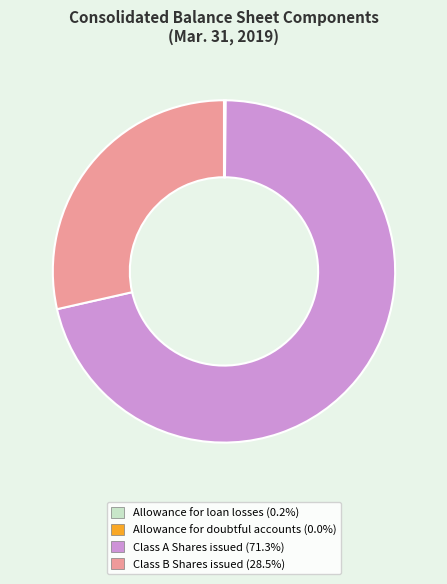

Is there any slice that represents more than half of the pie?

Yes